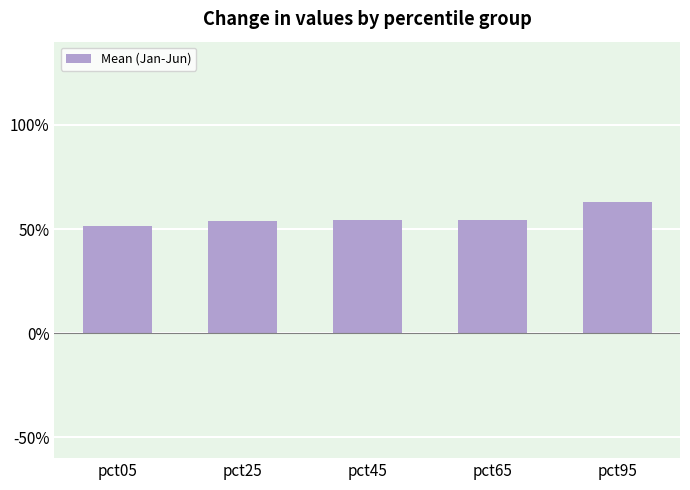

Which has a higher value, pct45 or pct65?

pct45